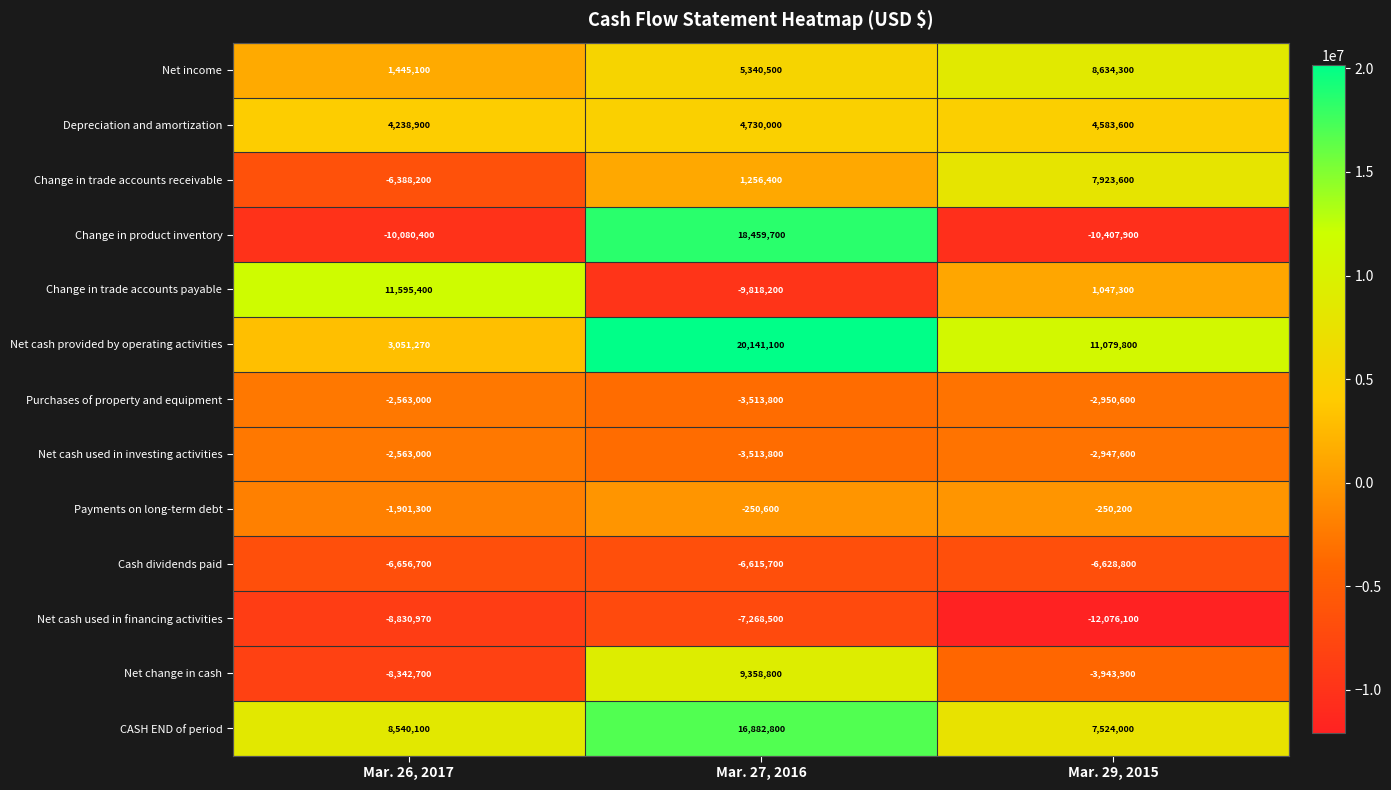

The Change in trade accounts payable series shows -9818200 at Mar. 27, 2016. True or false?

True